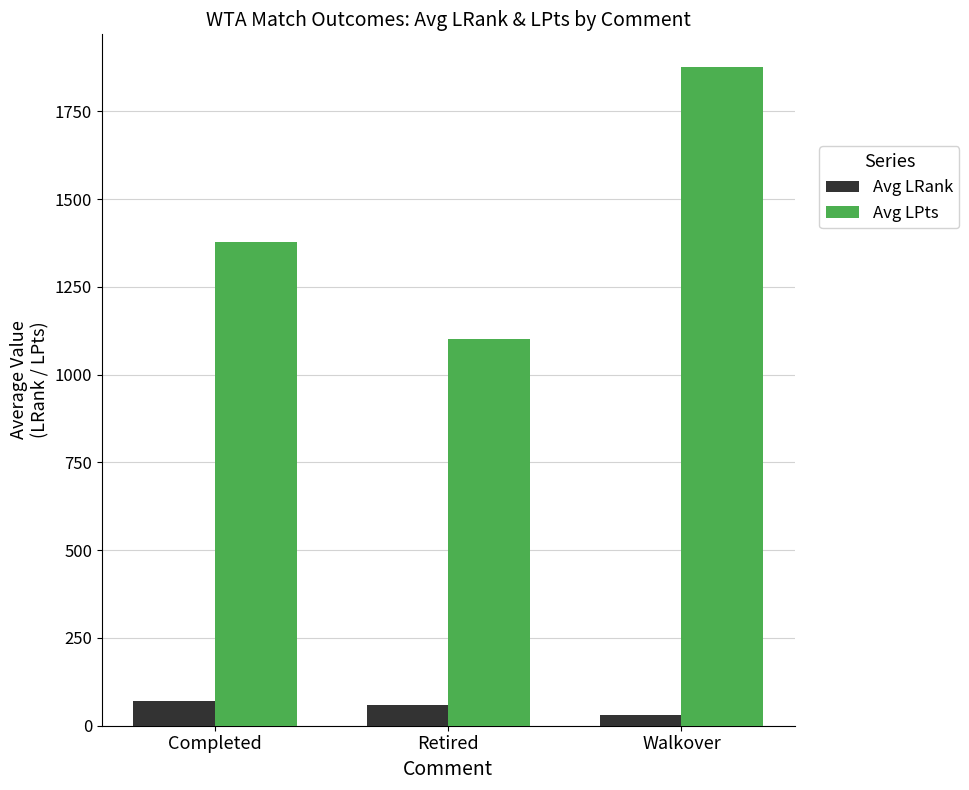

How many values in the Avg LRank series are below 59?

1